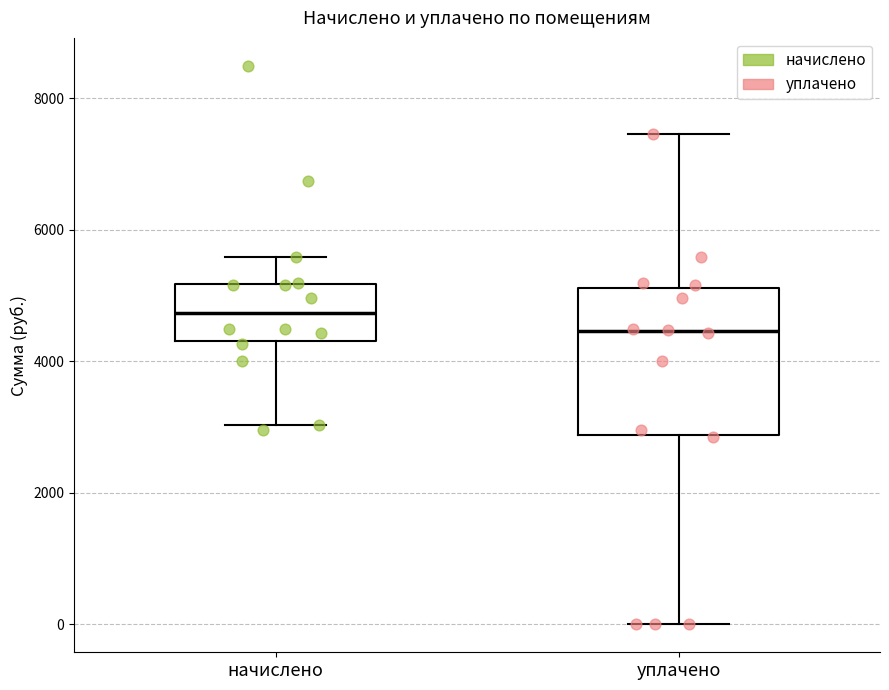

Reading left to right, transcribe this box plot: for each box, give where its median line is, the range the box spans, and where its two whiskers end, as read against the y-axis. The values are not printed on the chart, so give them approximately, as read against the axis.

начислено: median 4800, box 4400 to 5200, whiskers 3000 to 5600
уплачено: median 4400, box 2800 to 5200, whiskers 0 to 7400